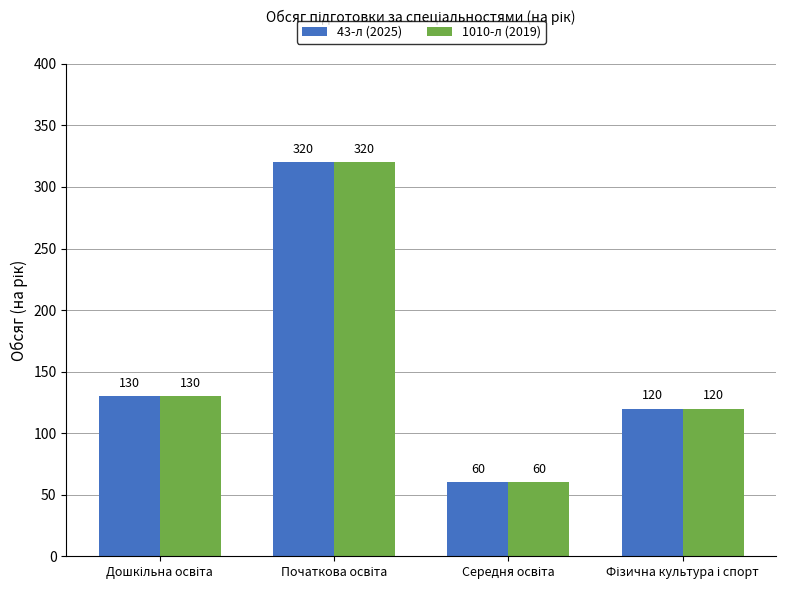

What is the maximum value for 1010-л (2019)?

320